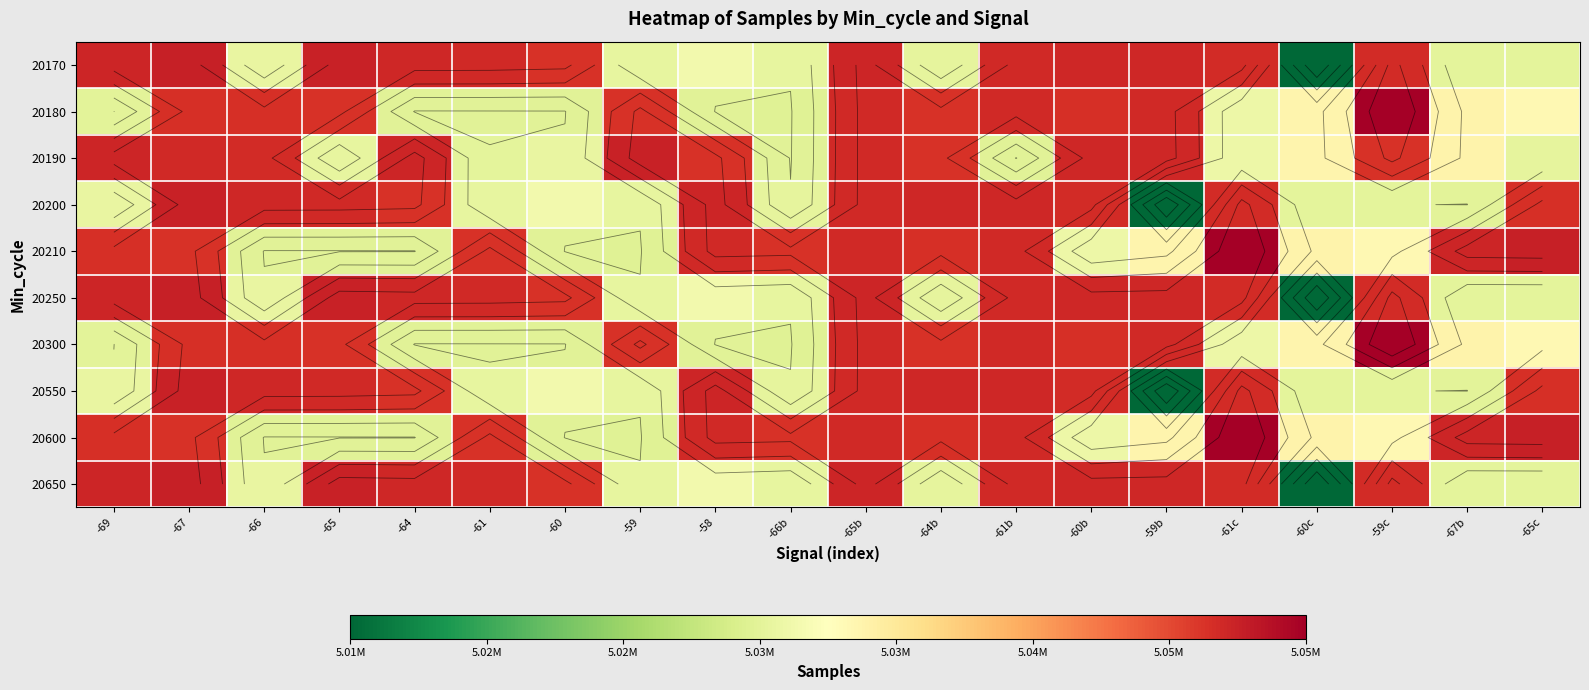

What is the difference between the maximum and minimum values in the 20200 series?

34948